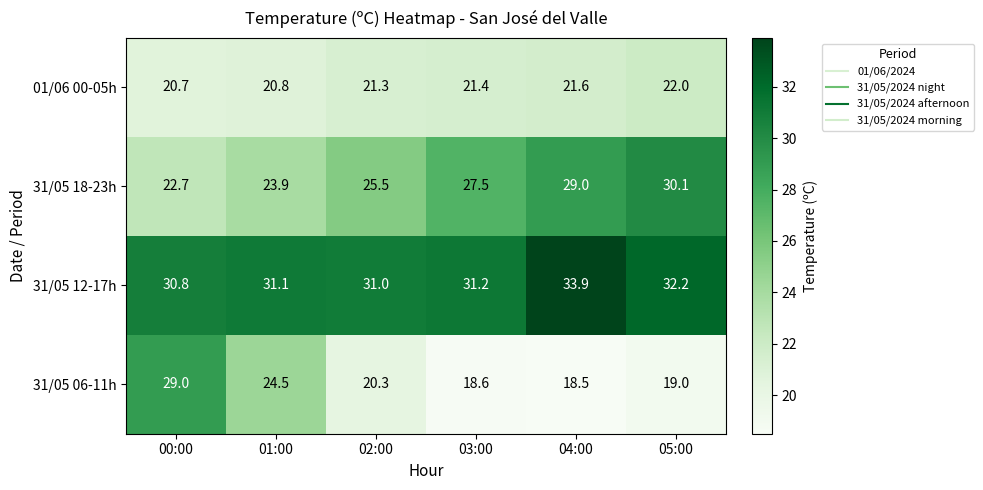

What is the average value of the 31/05 06-11h series?

21.7